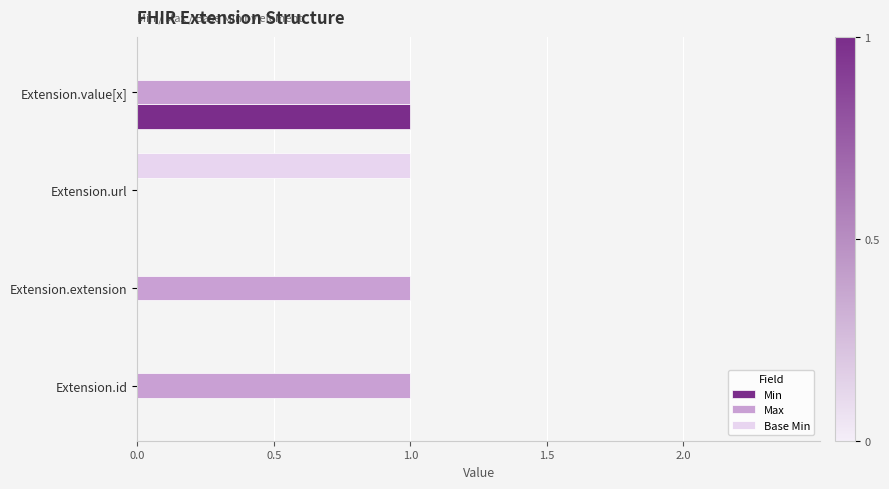

How many values in Max are above zero?

3